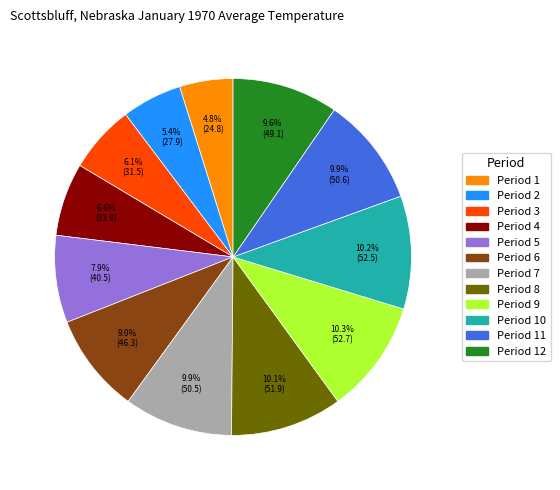

Is there a majority slice in this chart?

No